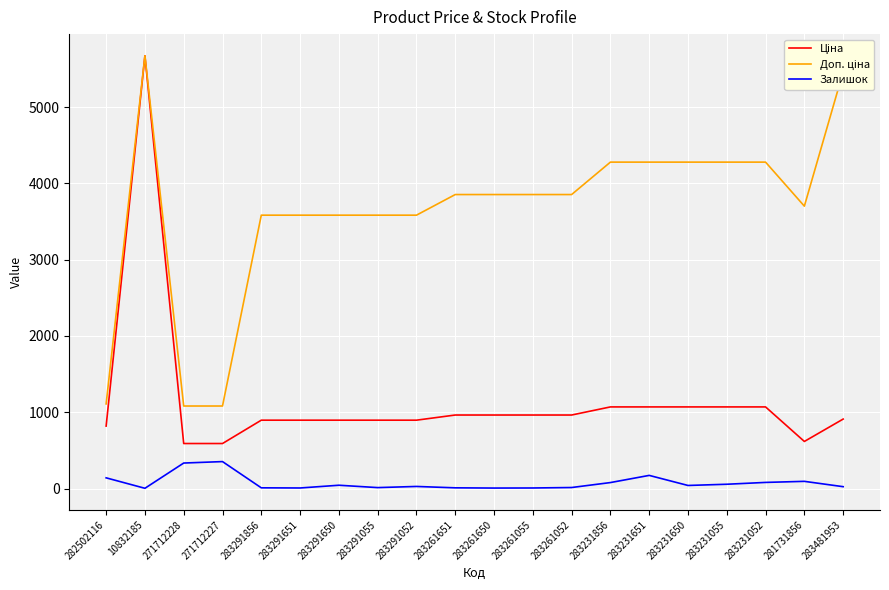

Which category has the highest value across all series?

10832185